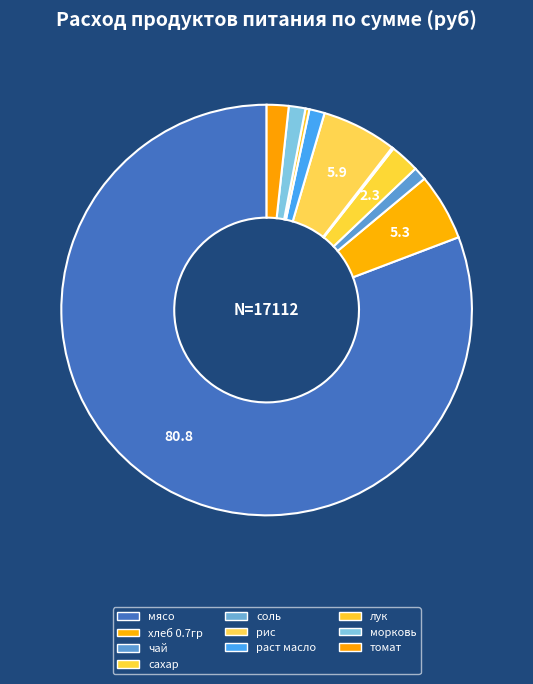

What is the largest slice in the pie chart?

мясо